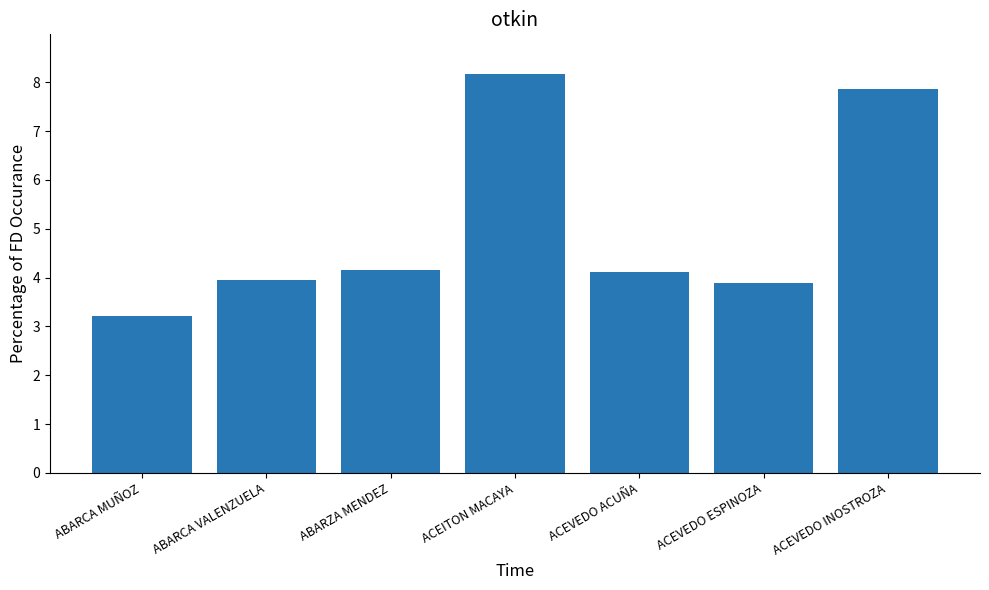

Reading right to left, what are all the values shown in this chart?

7.9	3.9	4.1	8.2	4.2	4.0	3.2